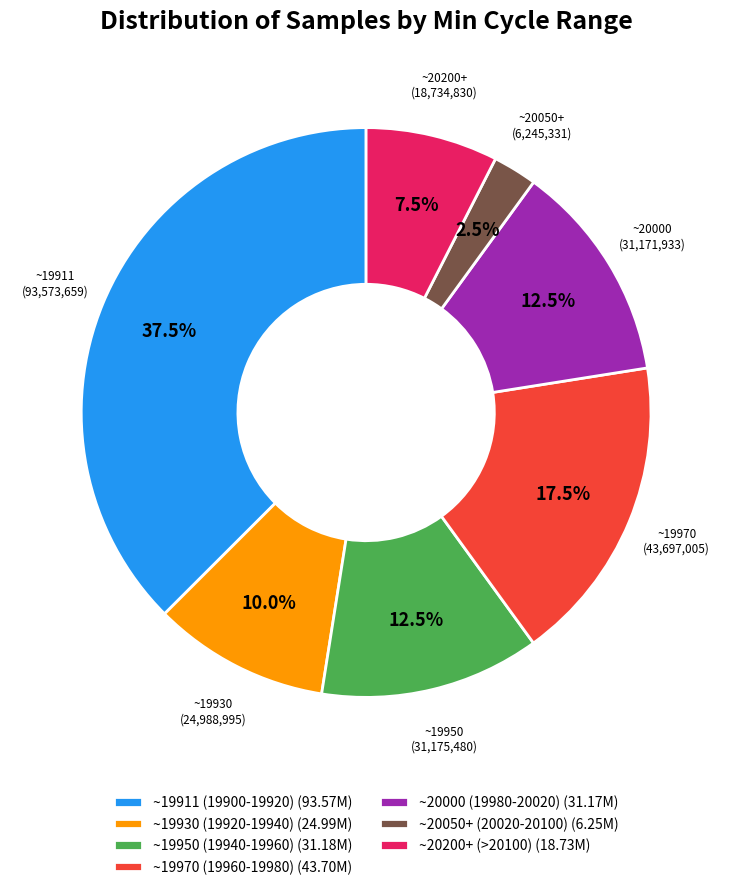

How many segments does this pie chart have?

7